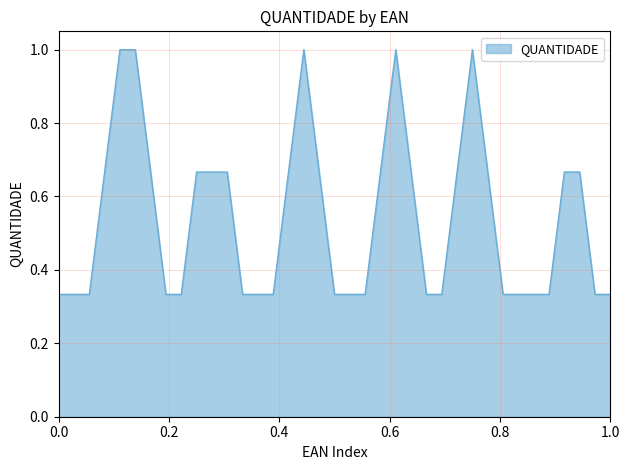

What is the maximum value shown in the chart?

1.0